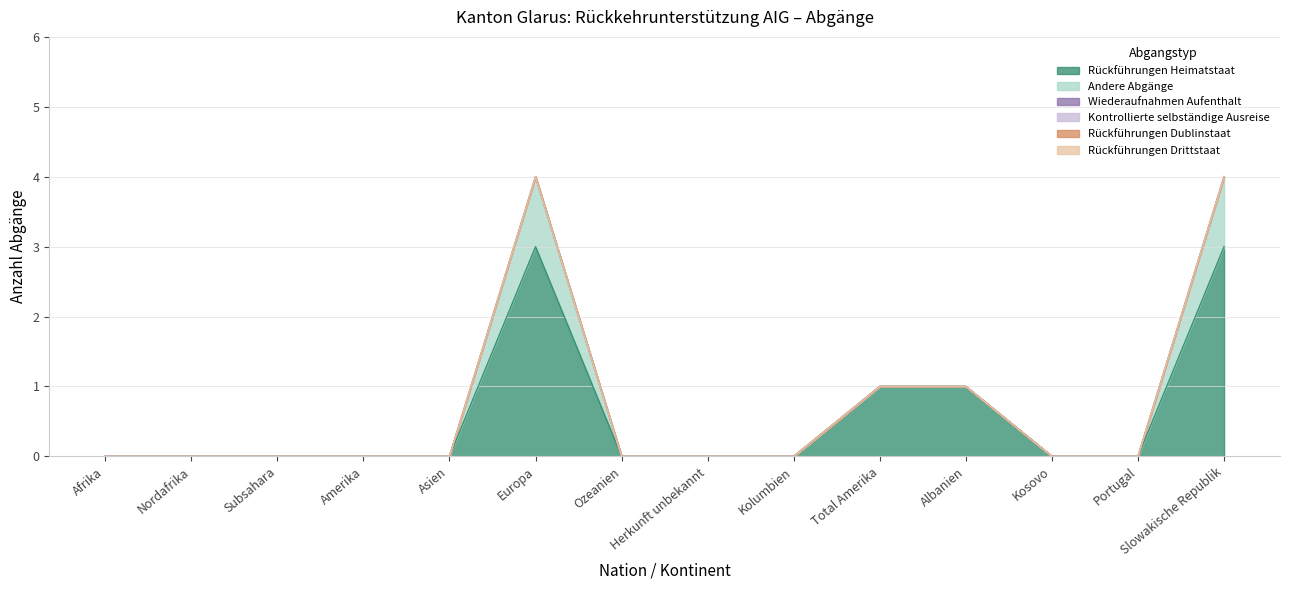

Where is Rückführungen Drittstaat nearest to the value 0?

Afrika